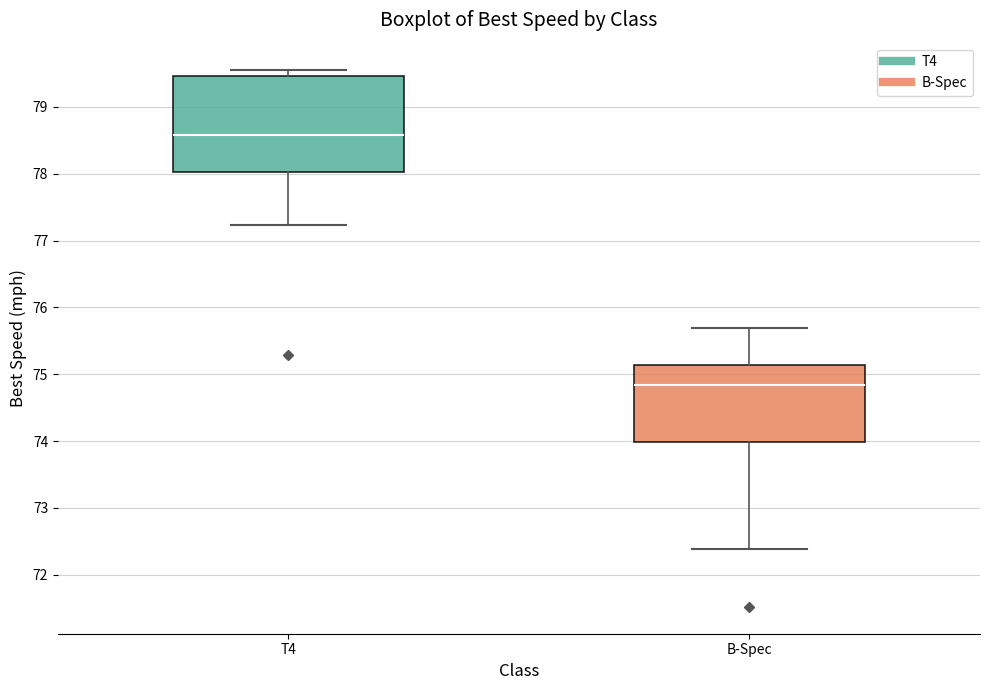

Which box's median line is the highest?

T4